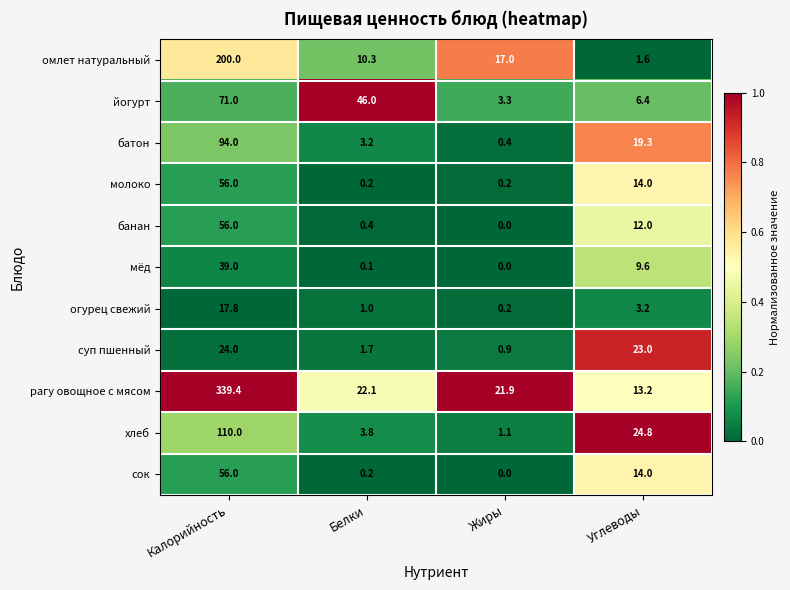

The value of огурец свежий at Углеводы is 3.2. True or false?

True